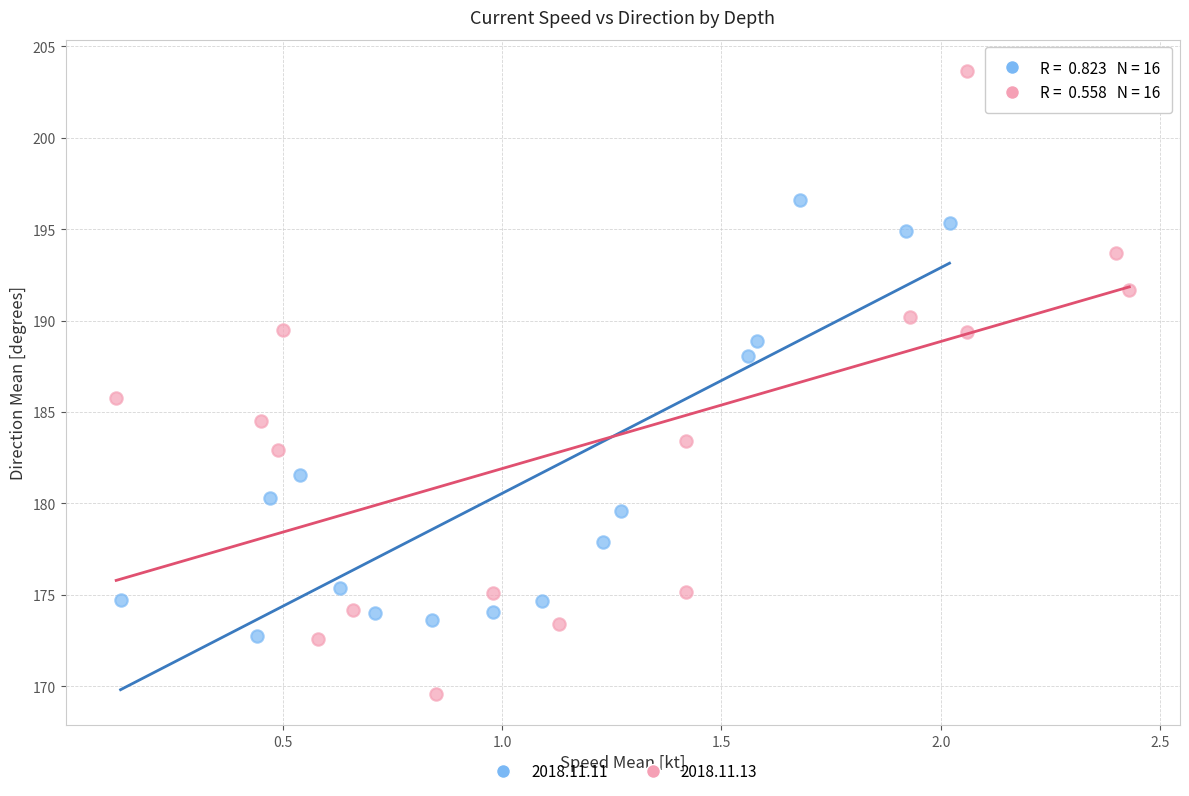

Which series contains the lowest Y value?

2018.11.13